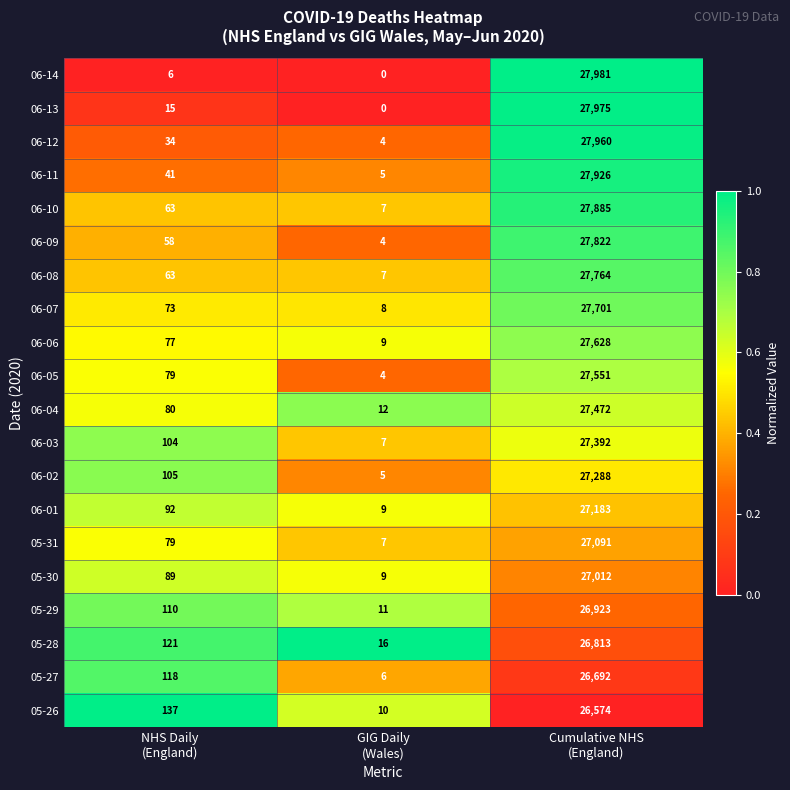

Which series has the largest range (max minus min)?

06-14